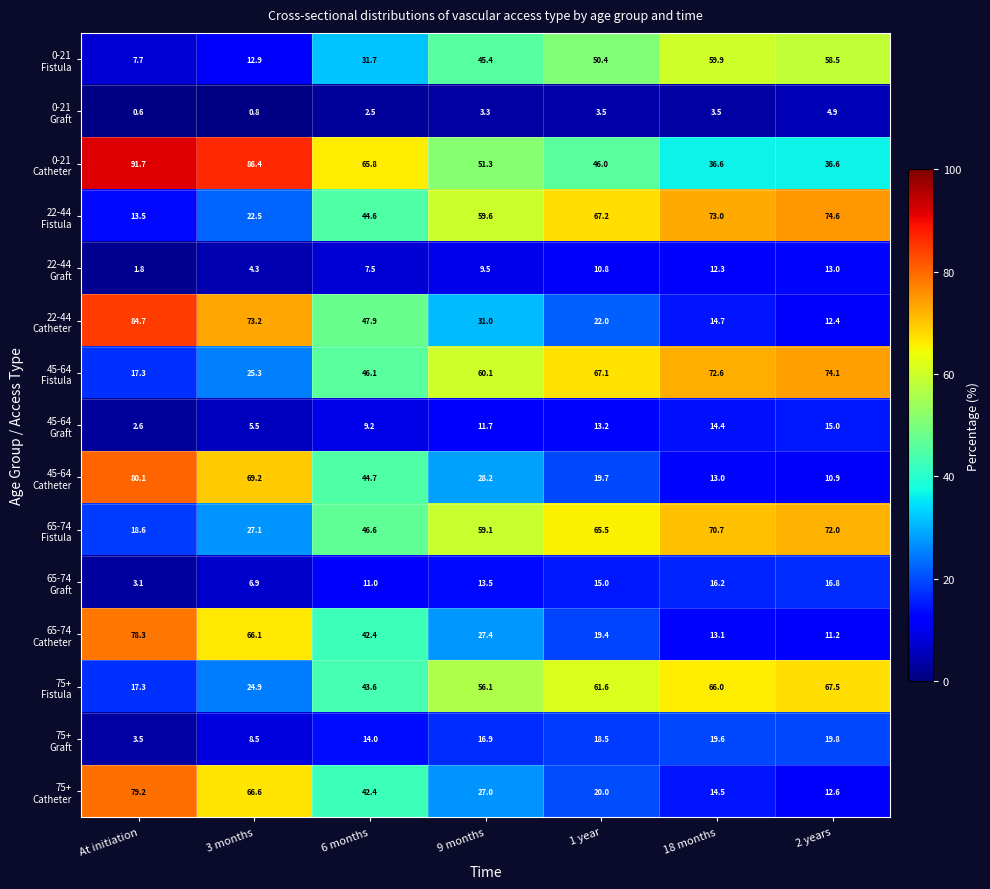

How many series are shown in this chart?

15